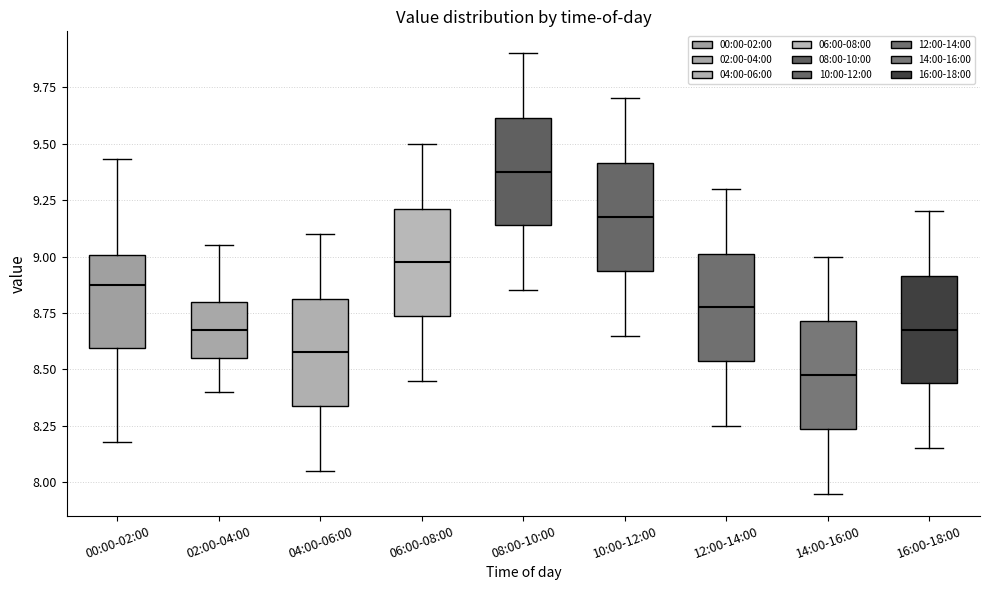

Which box's median line is the highest?

08:00-10:00